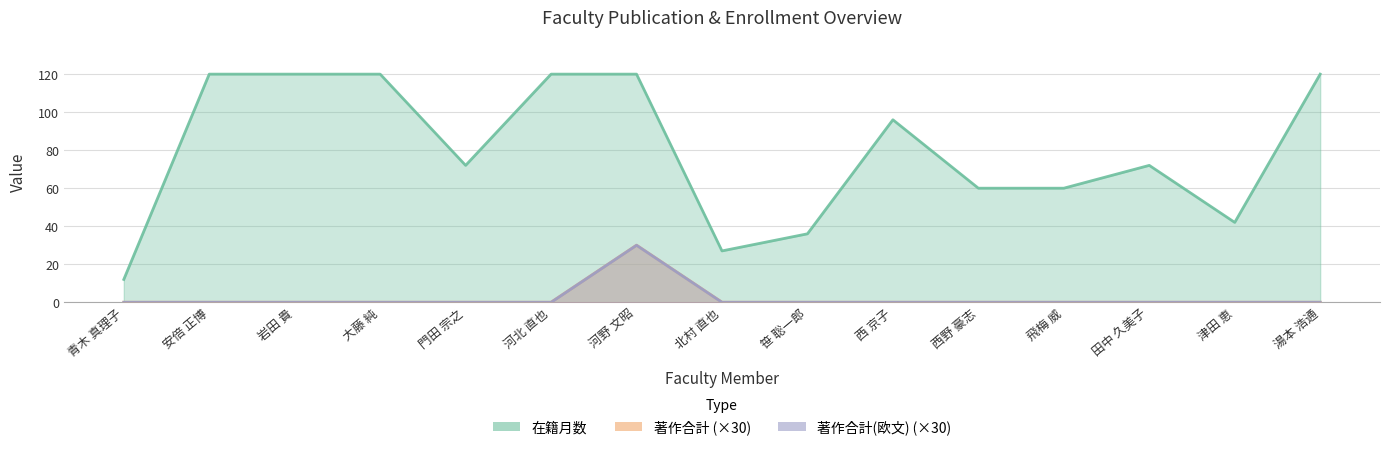

Does the chart display data point markers on the line(s)?

No